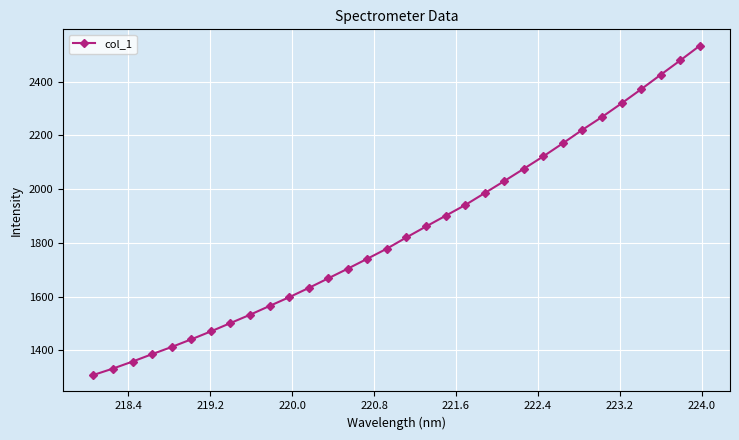

What is the difference between the maximum and minimum values?

1225.1